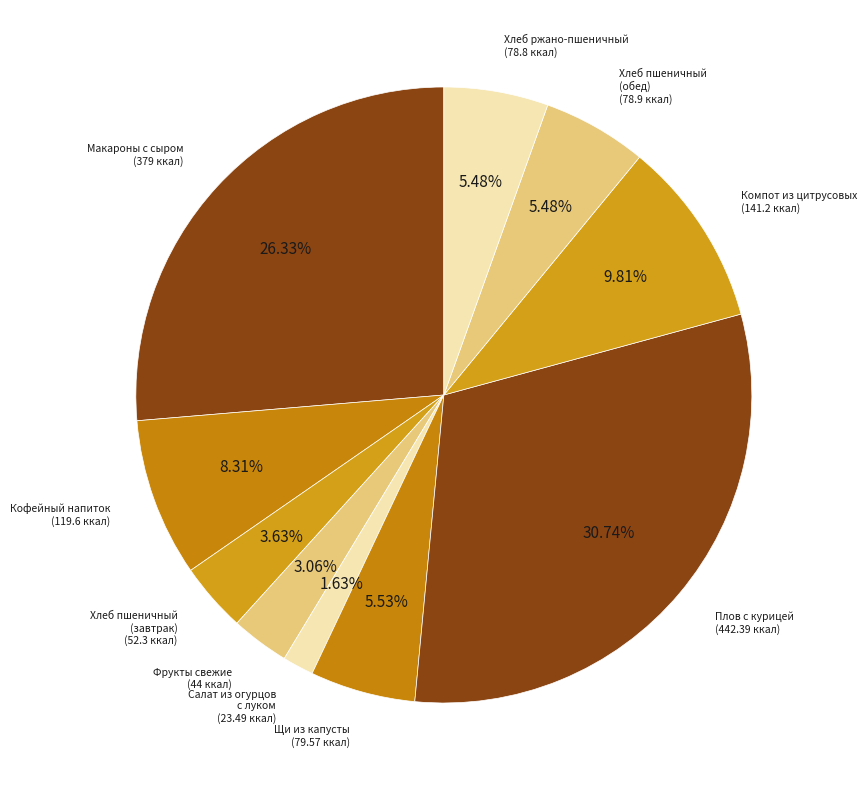

Is there any slice that represents more than half of the pie?

No